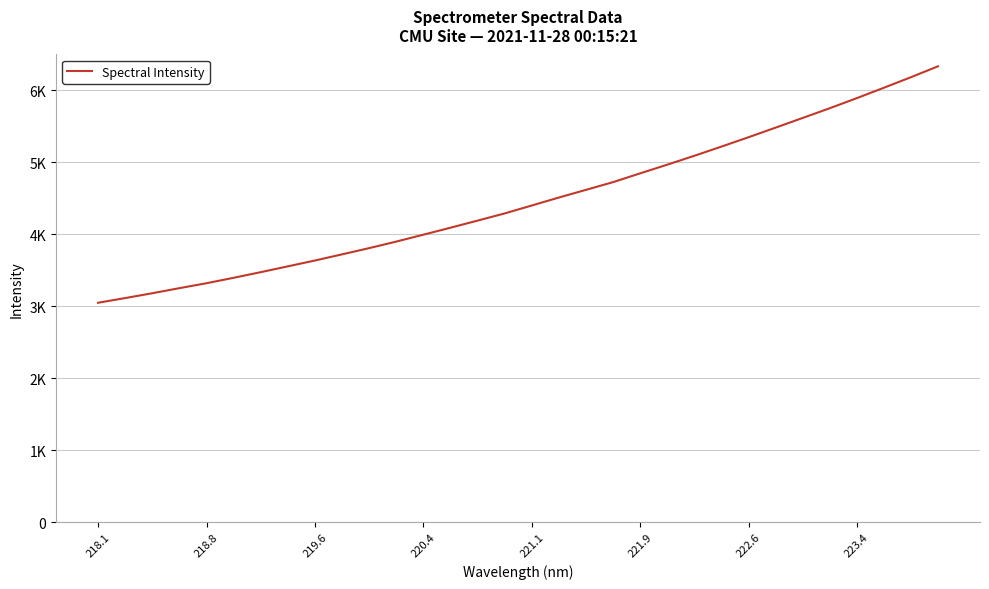

Does the chart have visible grid lines?

Yes